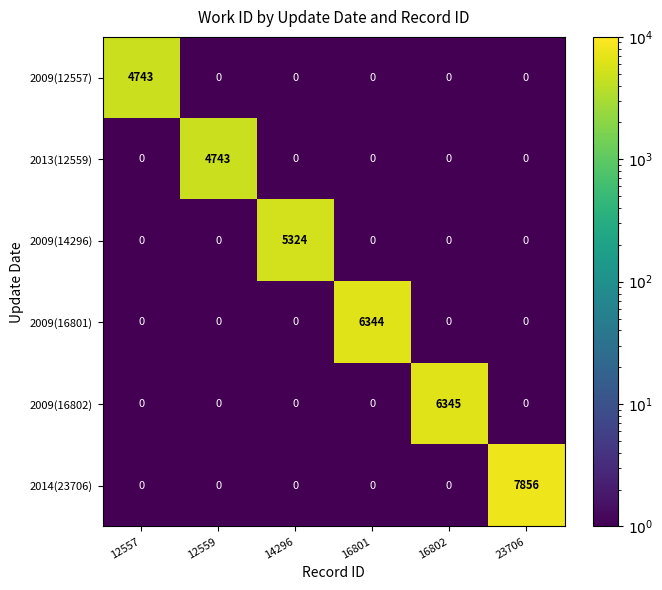

At which category does the chart reach its peak across all series?

23706